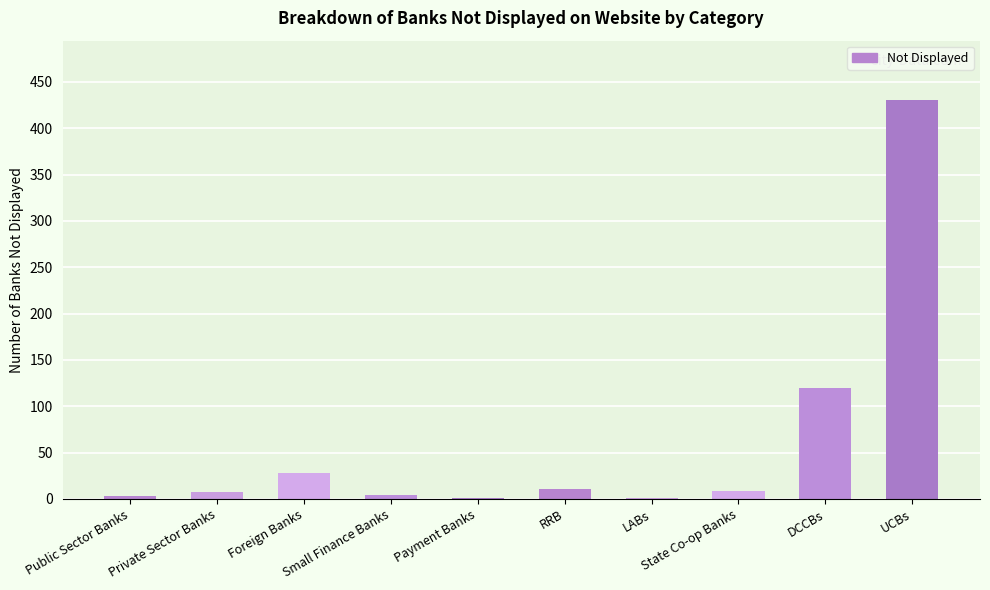

How many categories are shown in the chart?

10